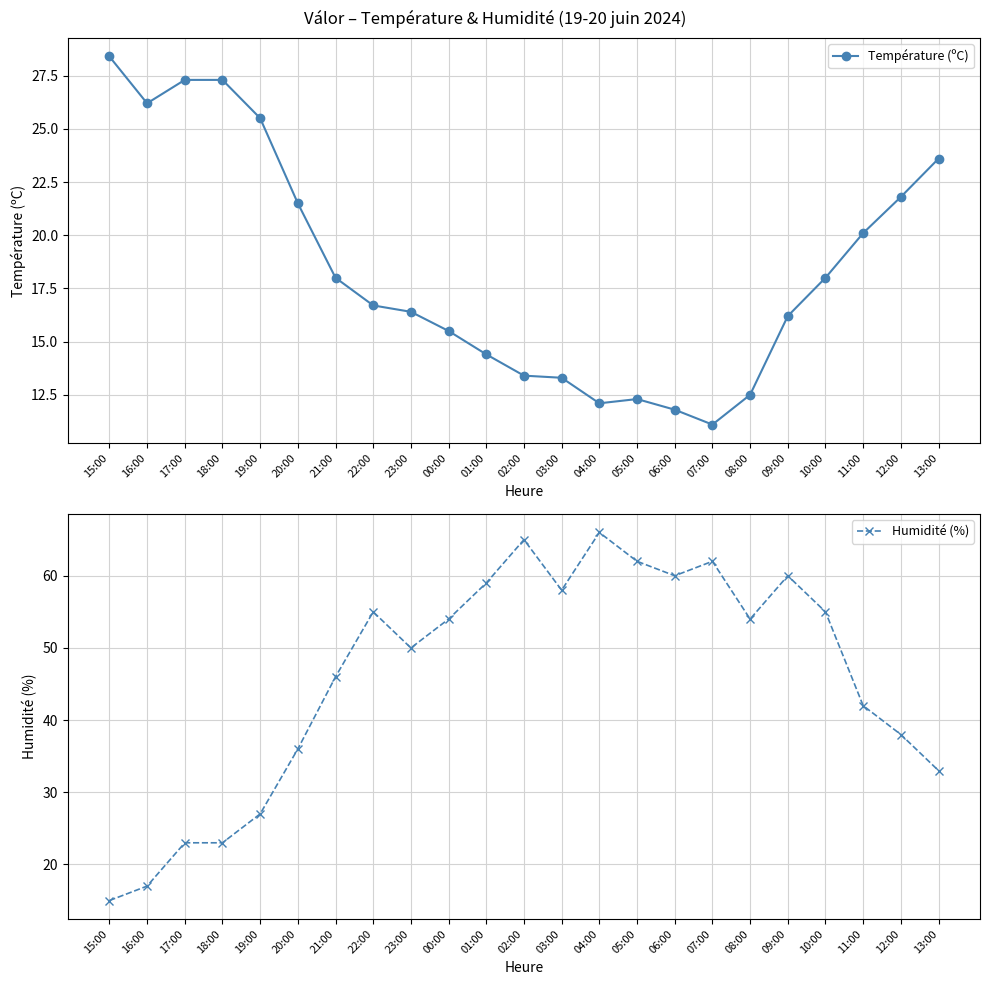

What is the average value of the Humidité (%) series?

46